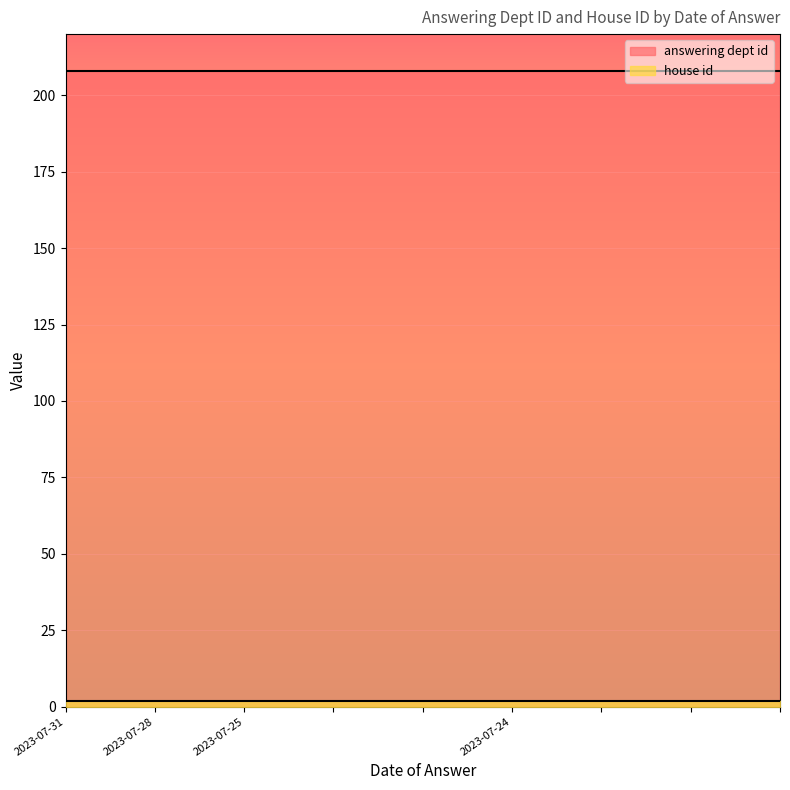

What is the minimum value shown in the chart?

2